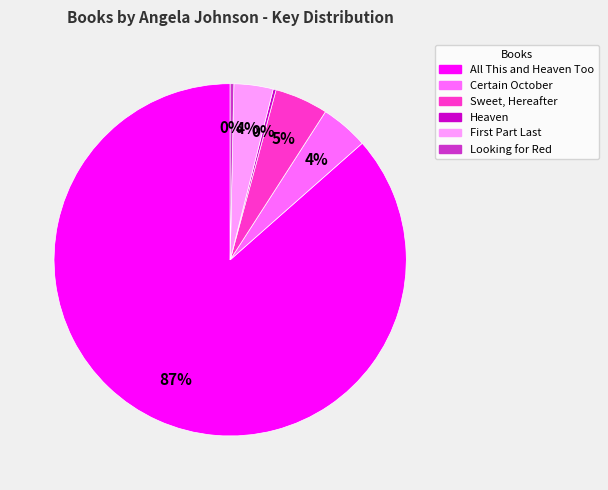

To the nearest percent, what portion does Sweet, Hereafter represent?

5%